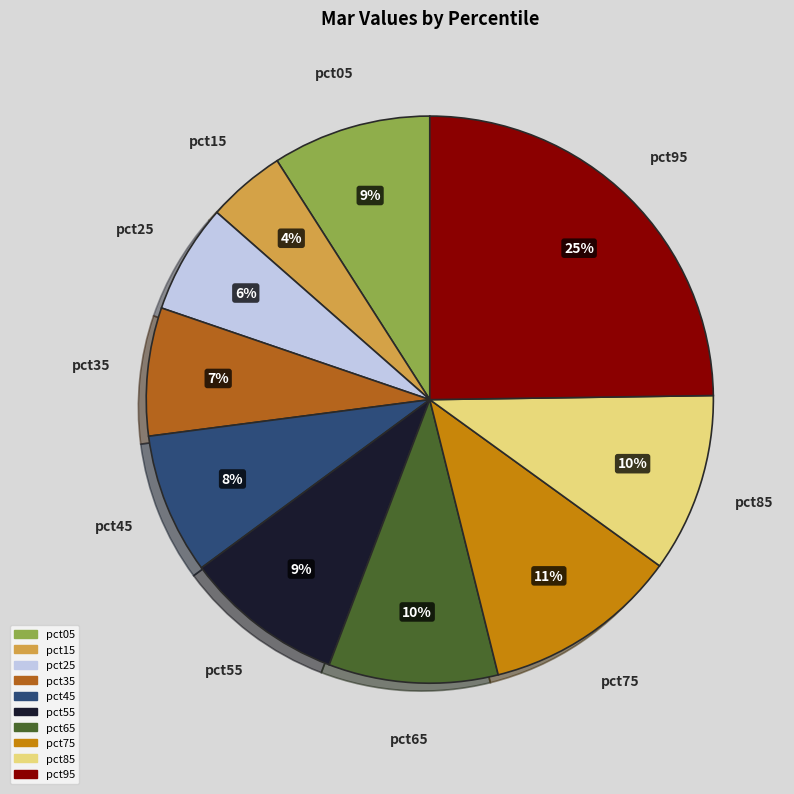

Does pct25 account for over 50% of the chart?

No